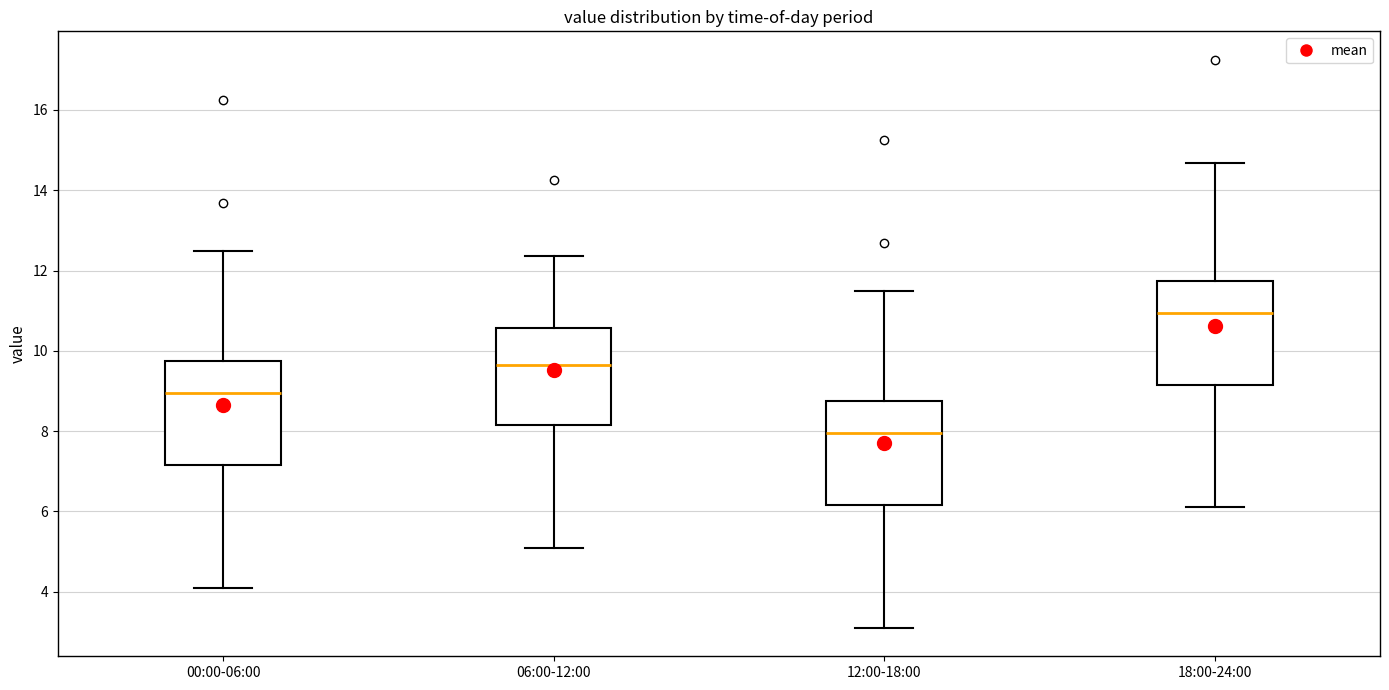

Where does the median line of the box for 12:00-18:00 sit on the y-axis? The values are not printed on the chart, so give them approximately, as read against the axis.

8.0